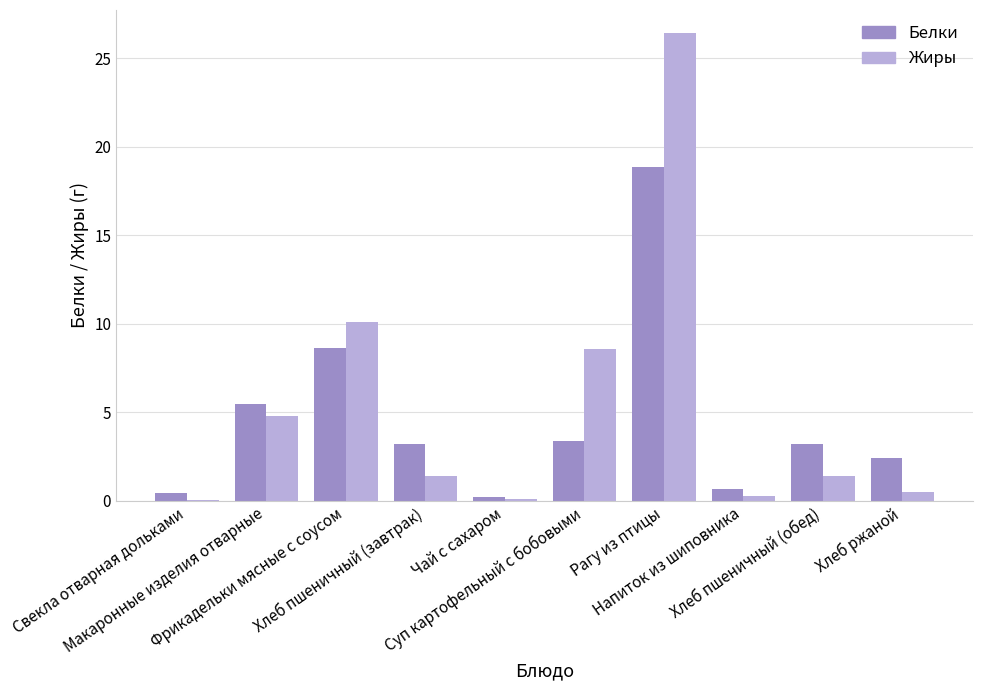

What is the approximate value of Жиры at Хлеб пшеничный (завтрак)?

1.4